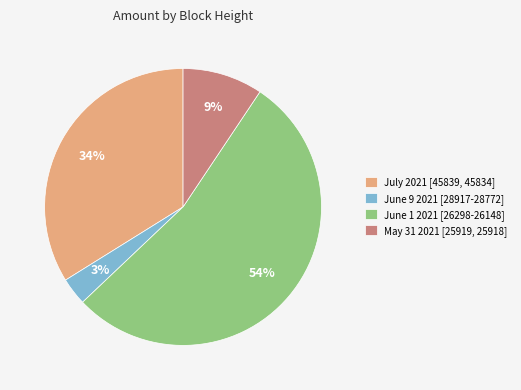

What is the ratio of the value at June 1 2021 [26298-26148] to the value at July 2021 [45839, 45834]?

1.6